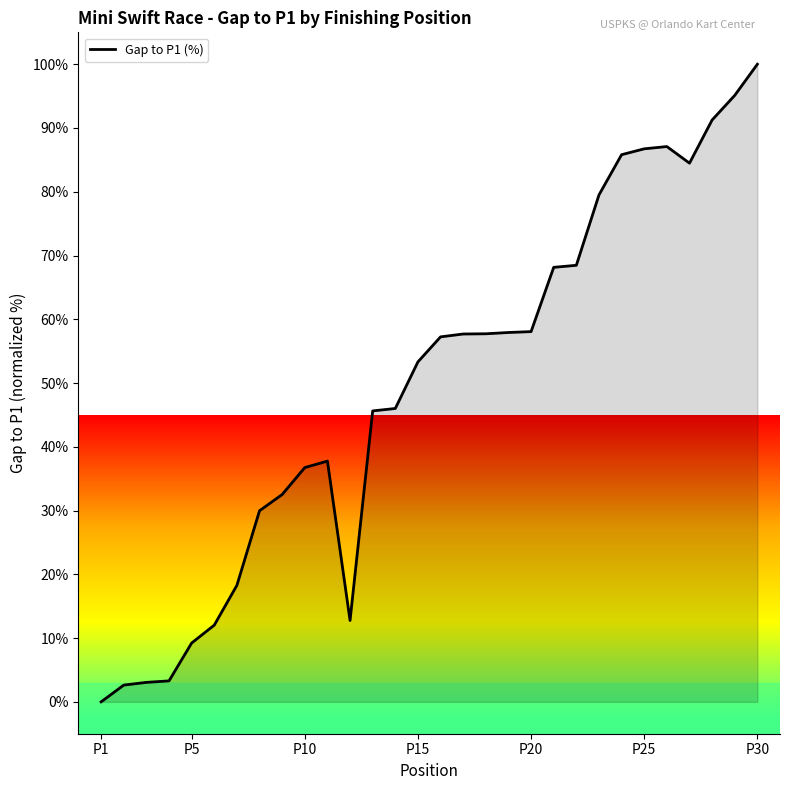

What is the maximum value shown in the chart?

100.0